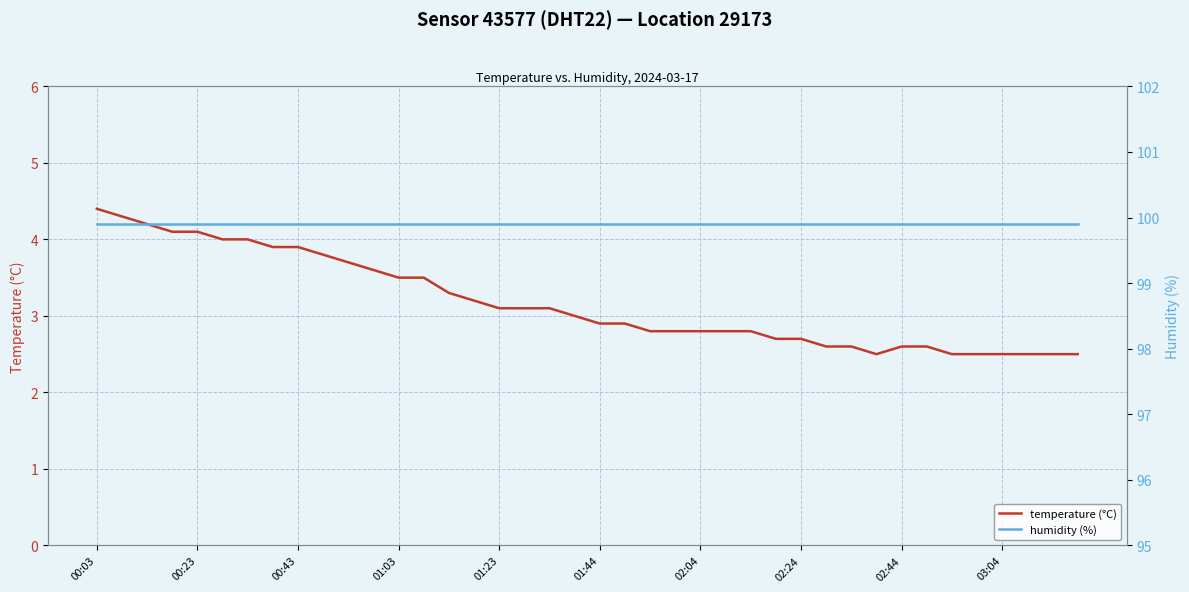

What position from the right is 02:04?

16